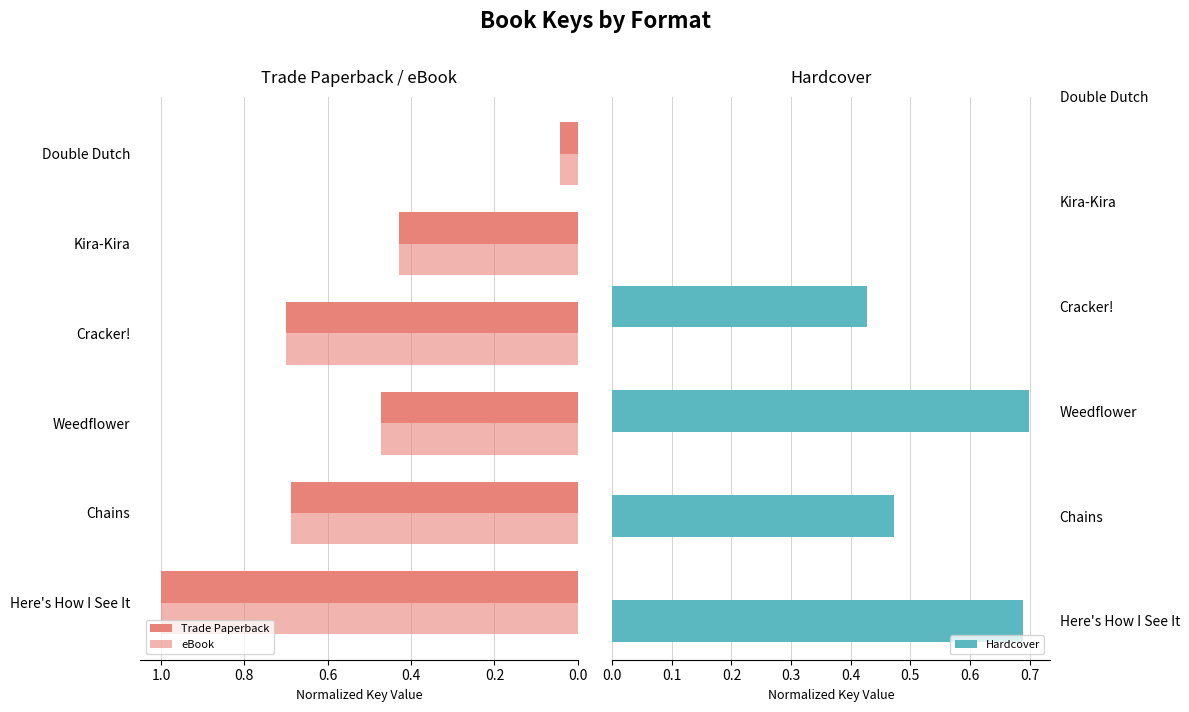

Which has a higher value, Double Dutch or Weedflower?

Weedflower